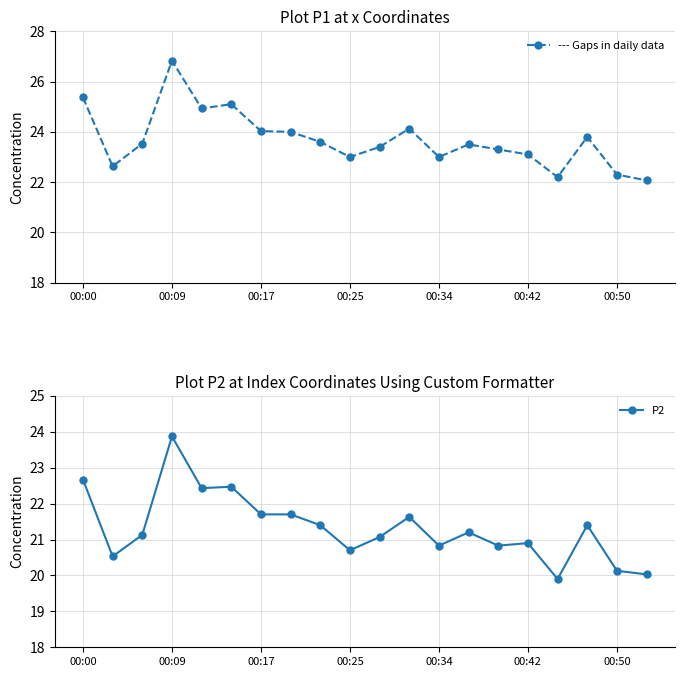

Reading left to right, what are all the values shown in this chart?

P1: 25.4	22.6	23.5	26.8	24.9	25.1	24.0	24.0	23.6	23.0	23.4	24.1	23.0	23.5	23.3	23.1	22.2	23.8	22.3	22.1
P2: 22.7	20.5	21.1	23.9	22.4	22.5	21.7	21.7	21.4	20.7	21.1	21.6	20.8	21.2	20.8	20.9	19.9	21.4	20.1	20.0